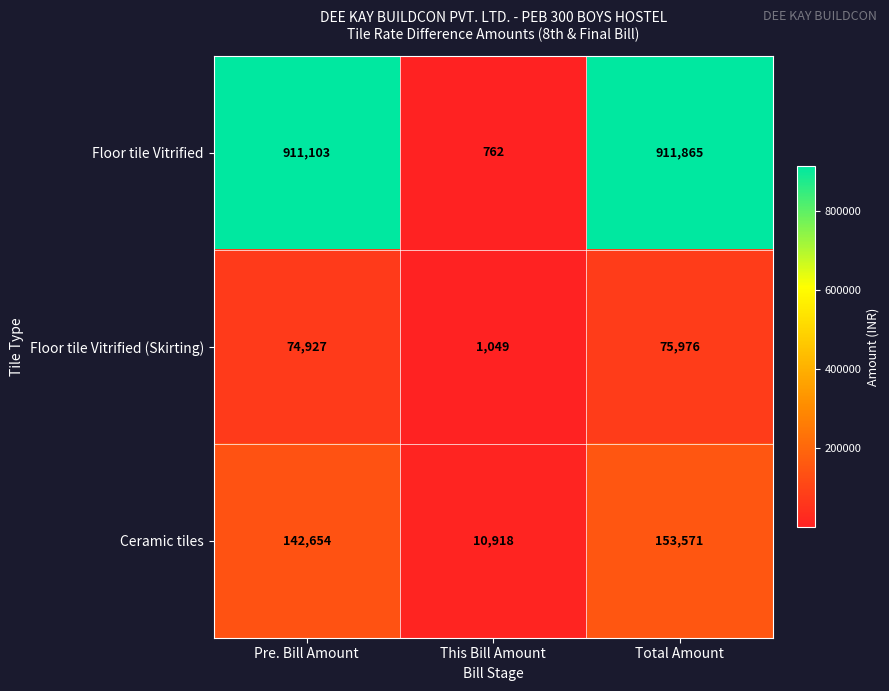

What value does the Floor tile Vitrified (Skirting) series have at Total Amount?

75976